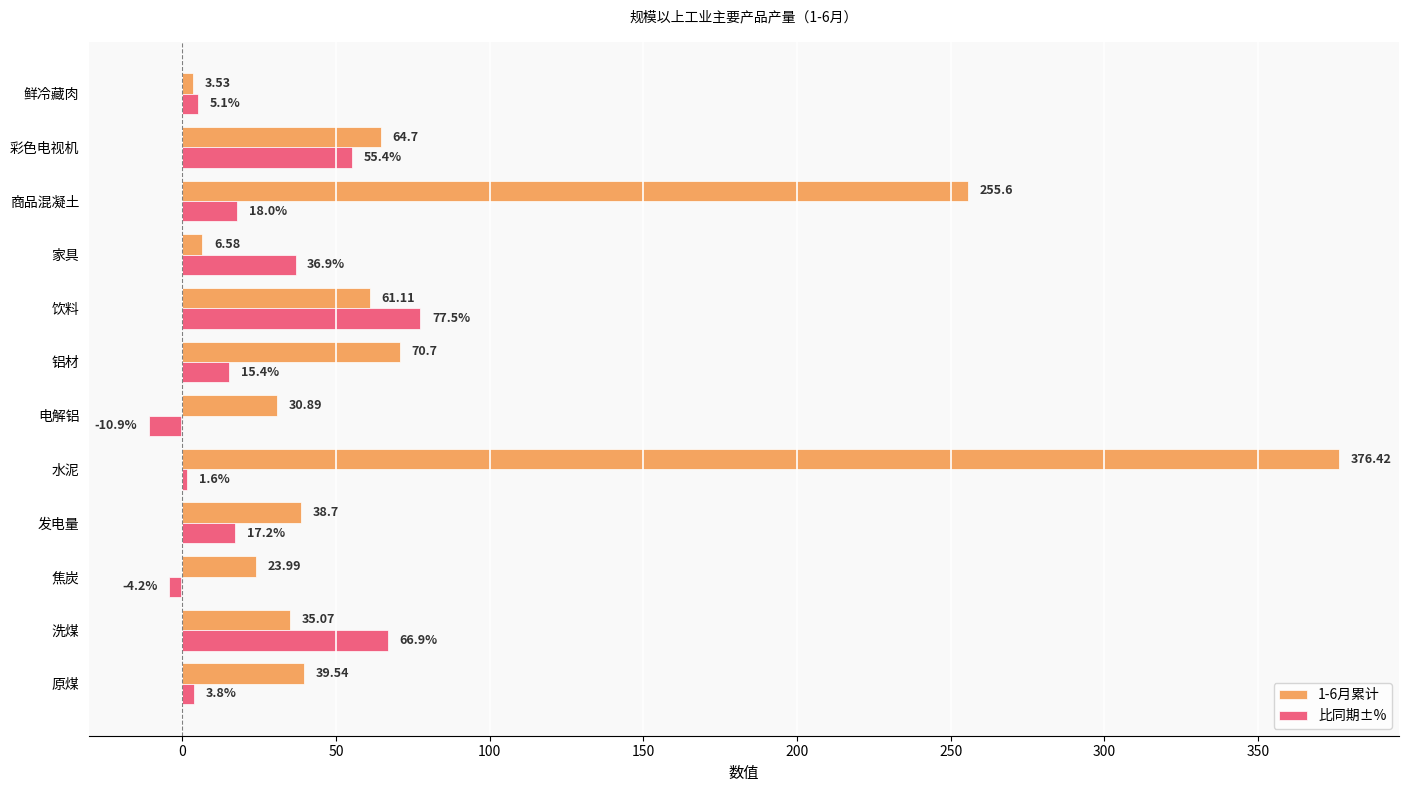

What is the greatest value displayed?

376.4